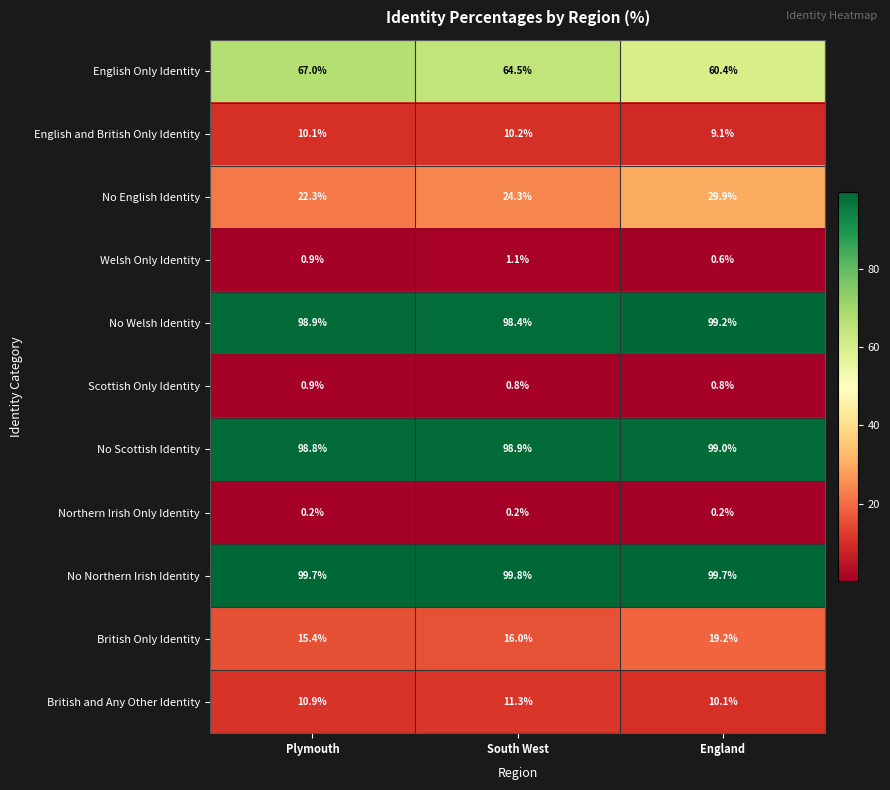

Rank the series by their maximum value, from highest to lowest.

No Northern Irish Identity, No Welsh Identity, No Scottish Identity, English Only Identity, No English Identity, British Only Identity, British and Any Other Identity, English and British Only Identity, Welsh Only Identity, Scottish Only Identity, Northern Irish Only Identity